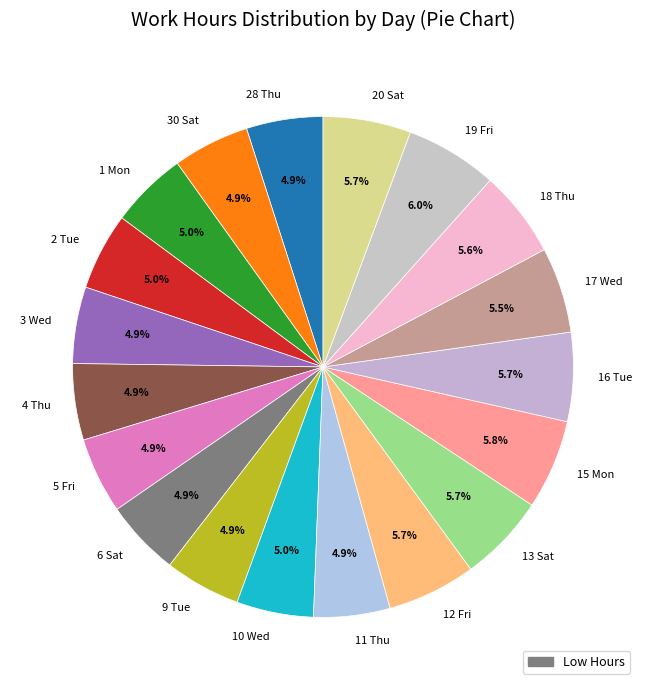

To the nearest percent, what is the difference between the 28 Thu and 12 Fri slice percentages?

1%